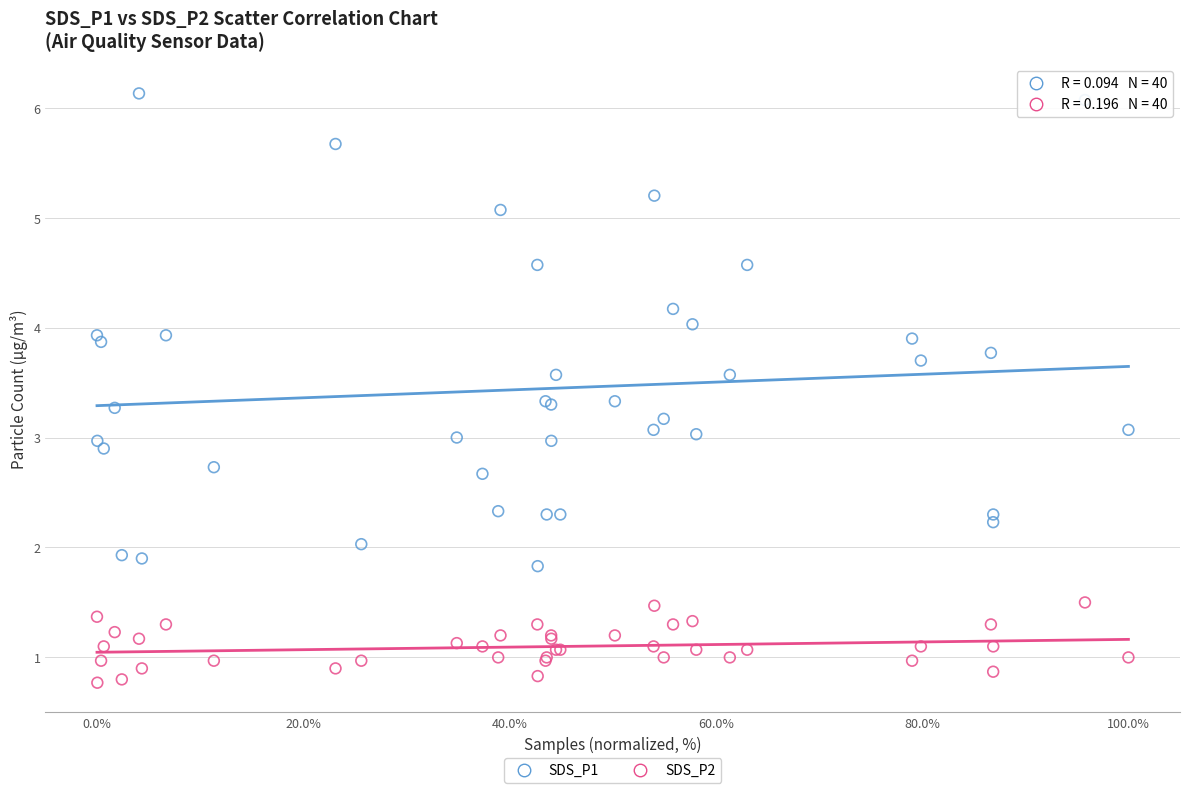

What is the X range (max minus min) for the scatter plot?

100.0